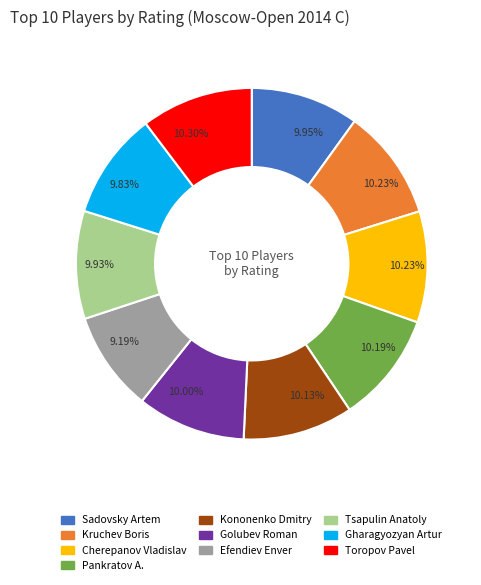

Is the sum of Tsapulin Anatoly and Golubev Roman greater than half?

No